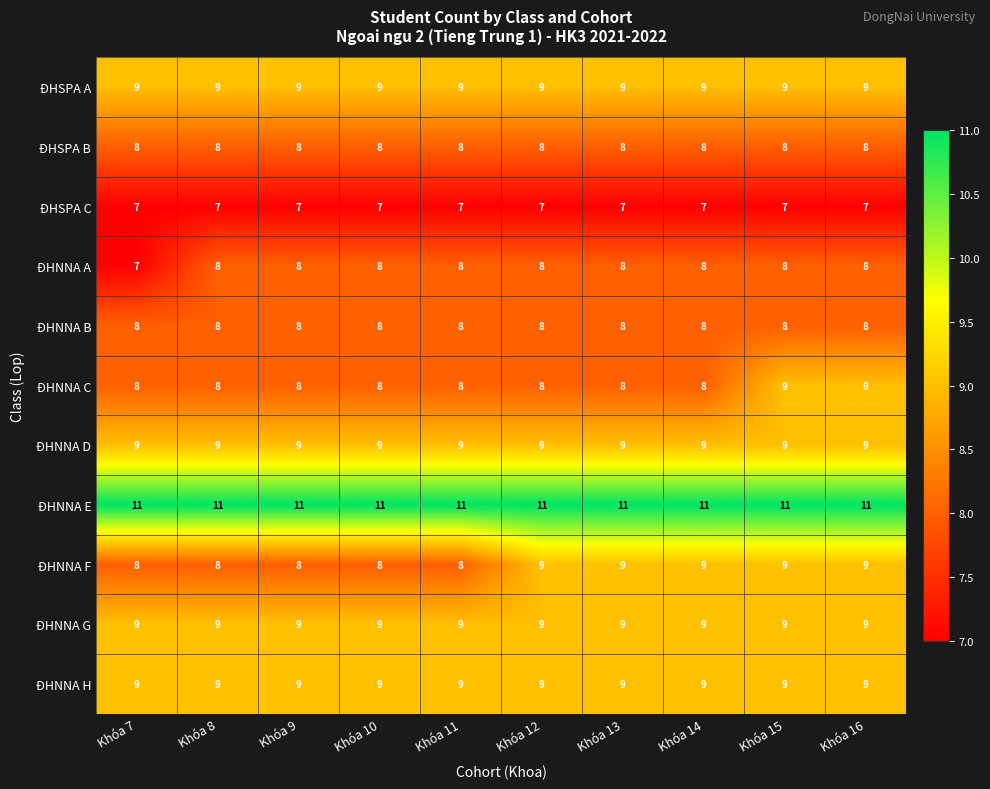

Between Khóa 8 and Khóa 14, which series saw the biggest shift?

ĐHNNA F